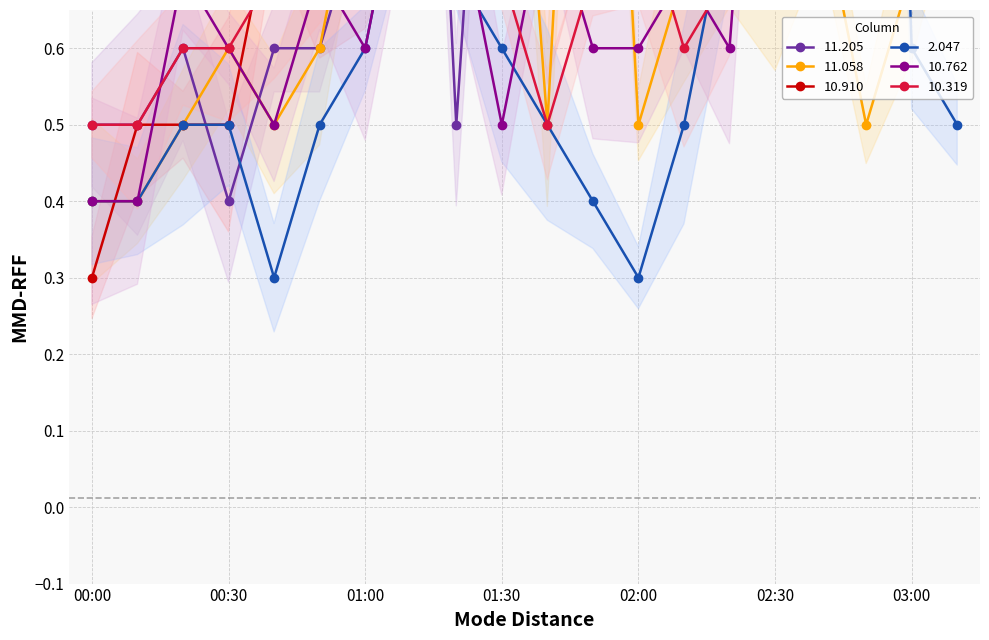

What is the label of the 4th point from the right?

02:40